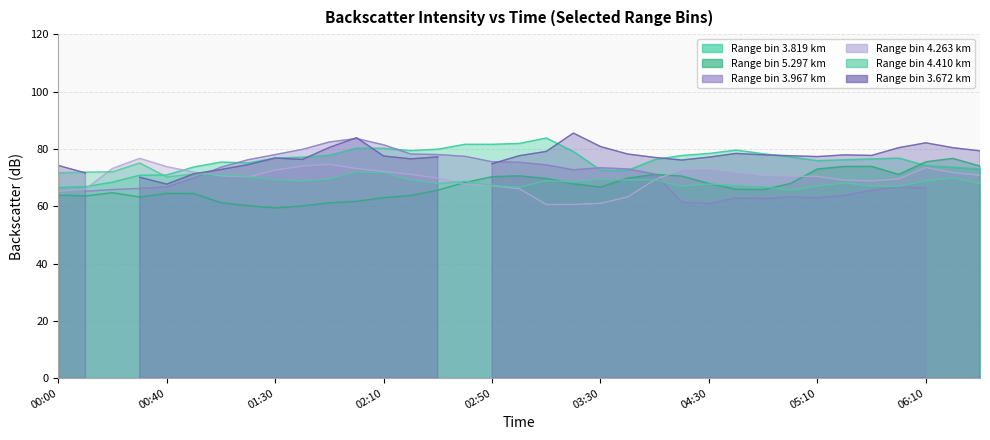

What position from the right is 2019/07/26 02:40?

20